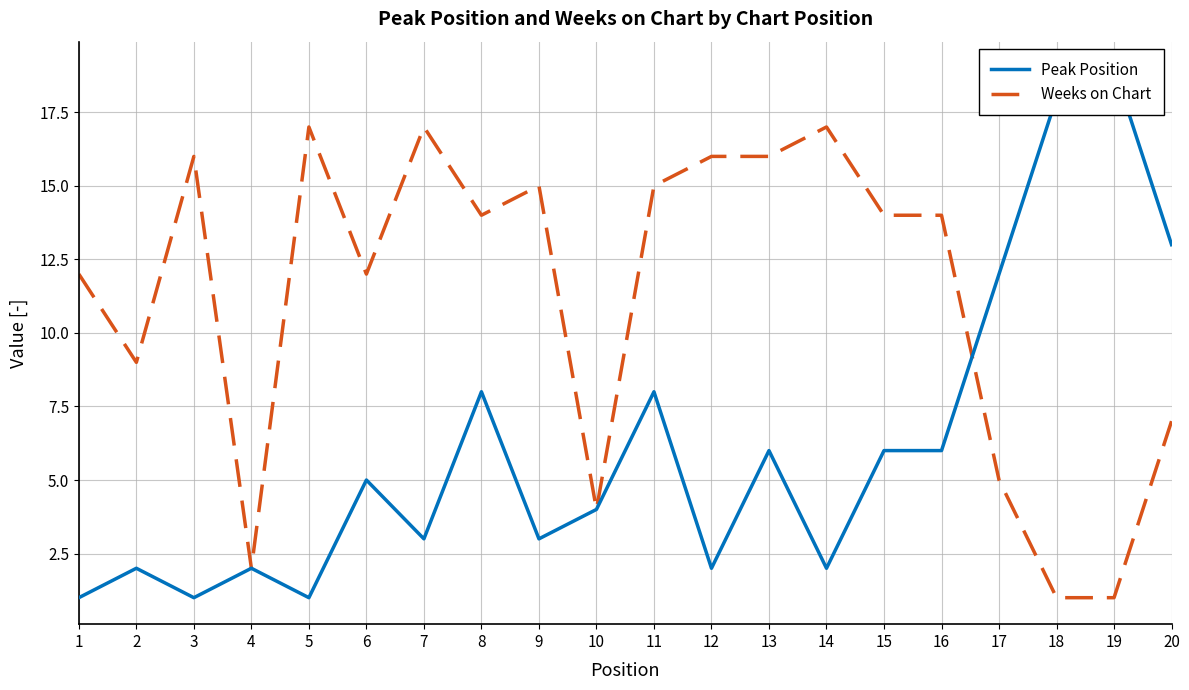

What is the maximum value for Weeks on Chart?

17